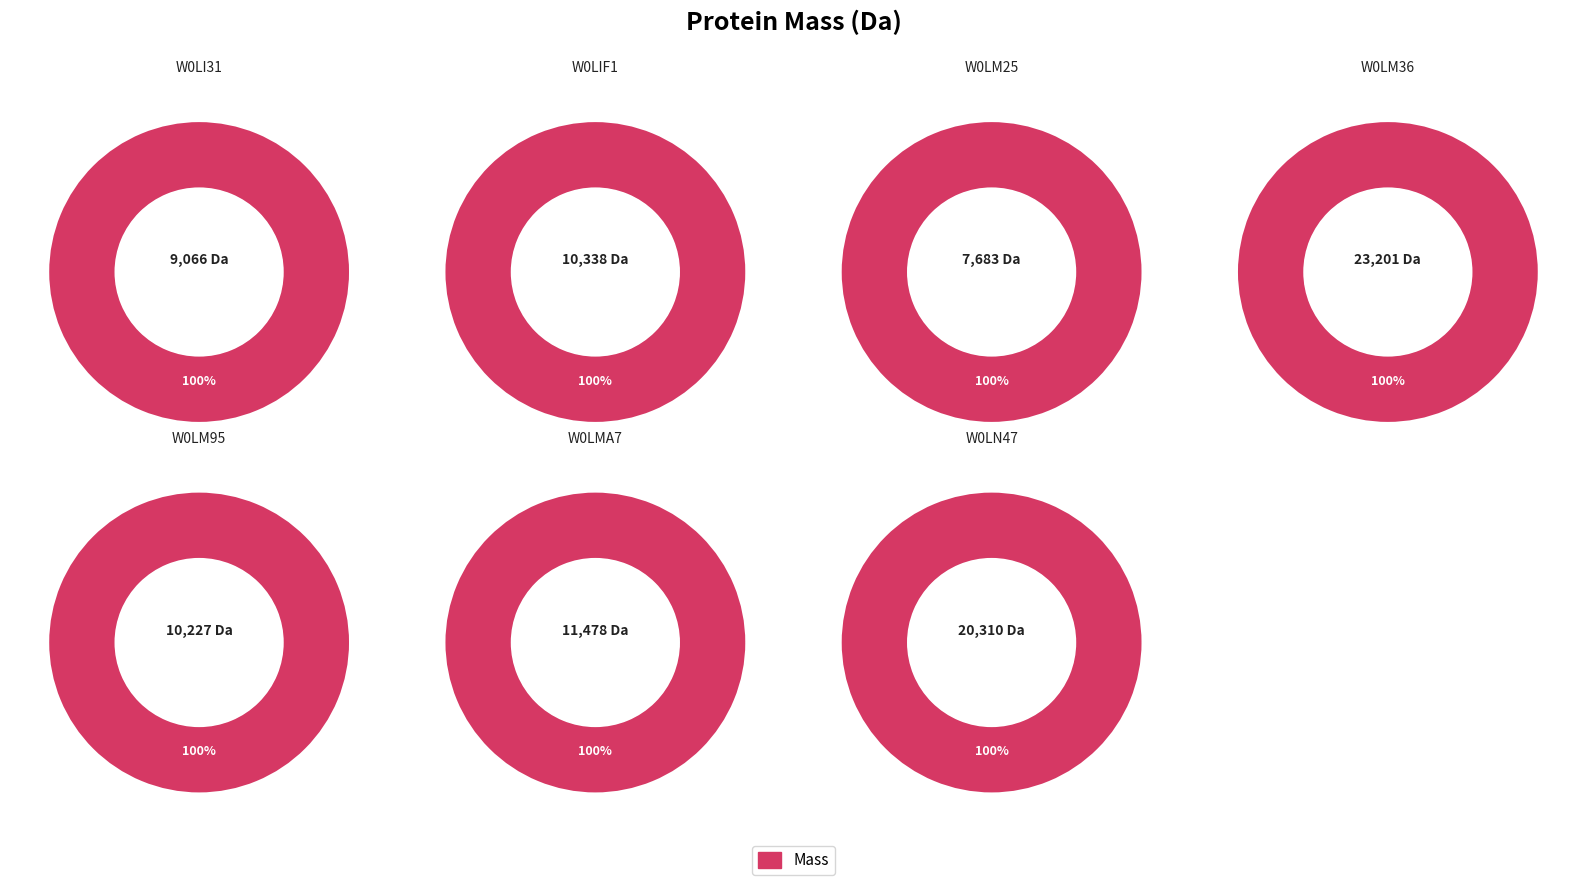

Count the number of slices in the pie.

7